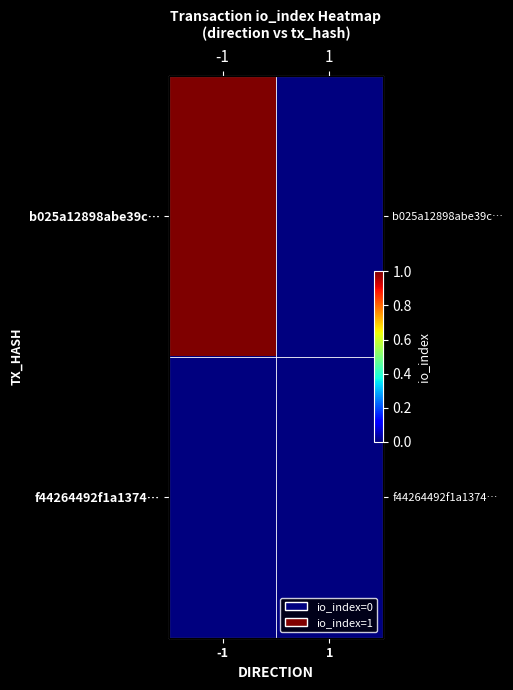

How many series are shown in this chart?

2